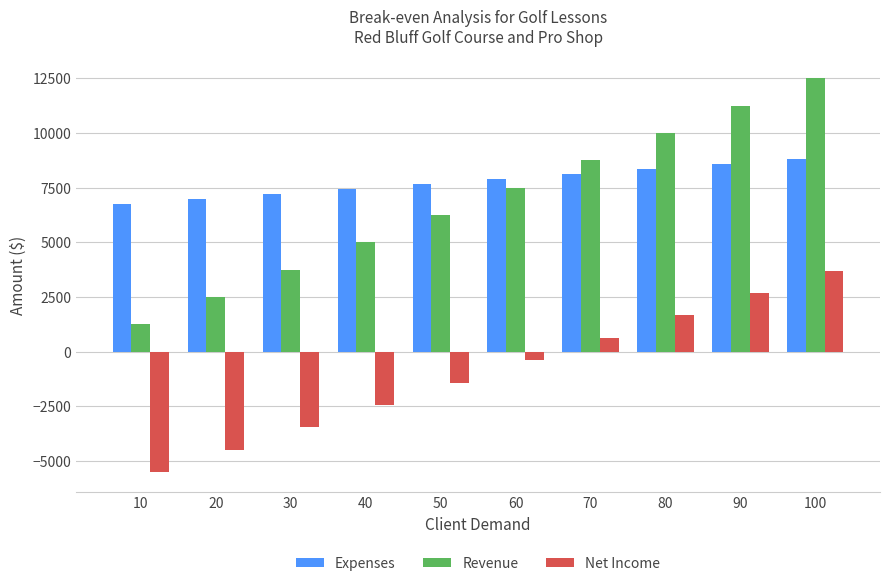

What is the difference between the highest and lowest values at 80?

8342.0